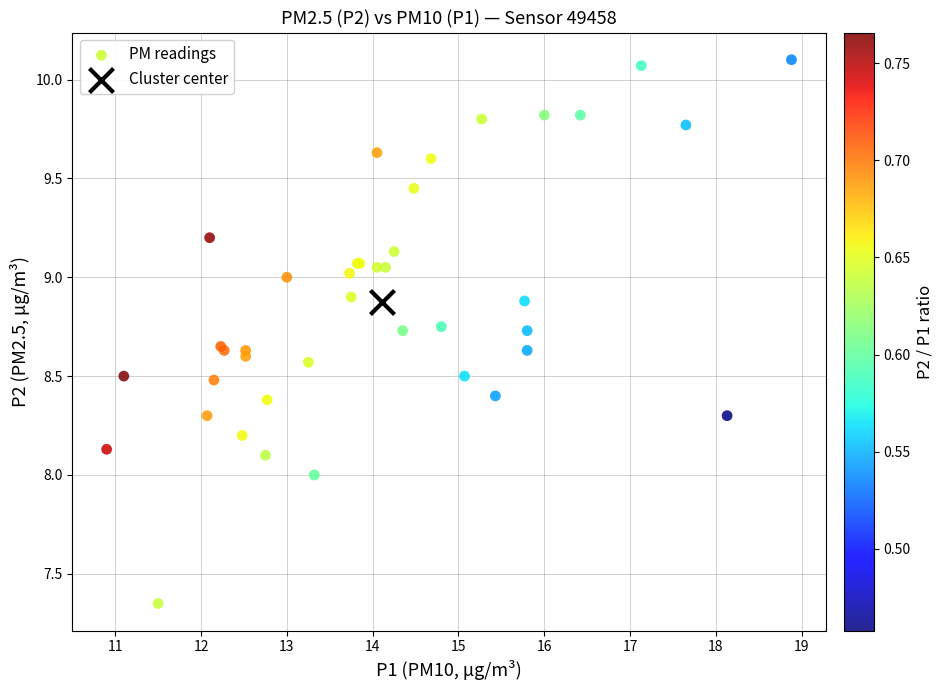

What are all the series names shown in the legend?

PM readings, Cluster center